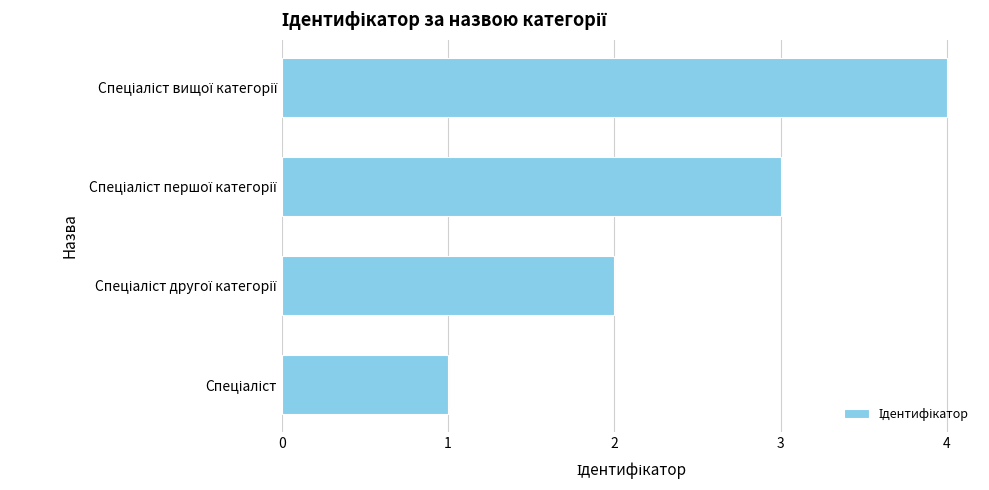

Count the values in the range 2 to 4.

3